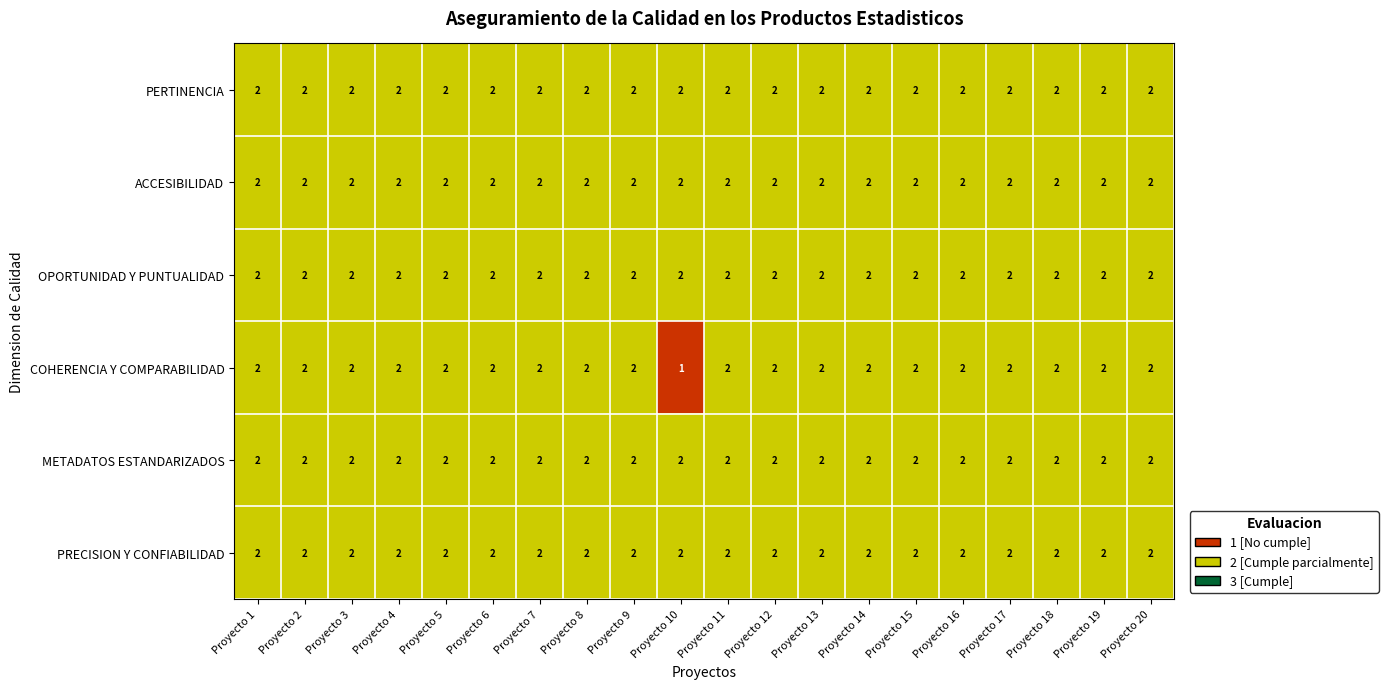

Which series has the widest spread of values?

COHERENCIA Y COMPARABILIDAD